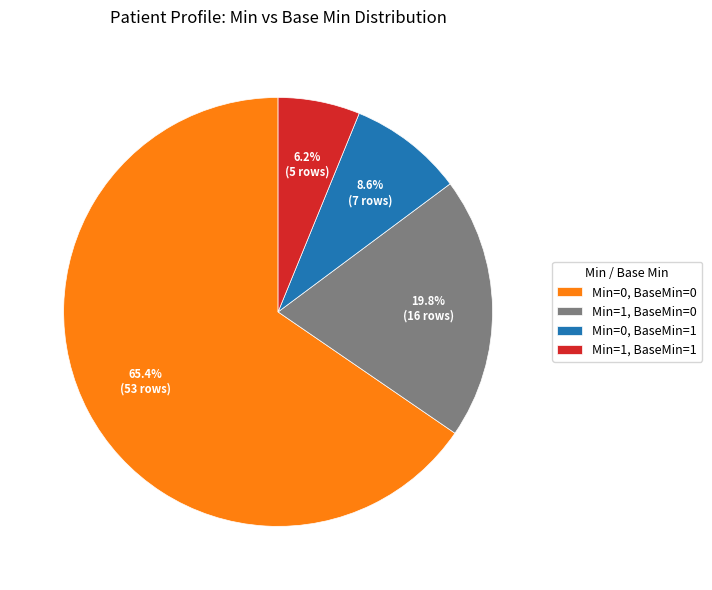

Rank the categories by value from lowest to highest.

Min=1, BaseMin=1, Min=0, BaseMin=1, Min=1, BaseMin=0, Min=0, BaseMin=0